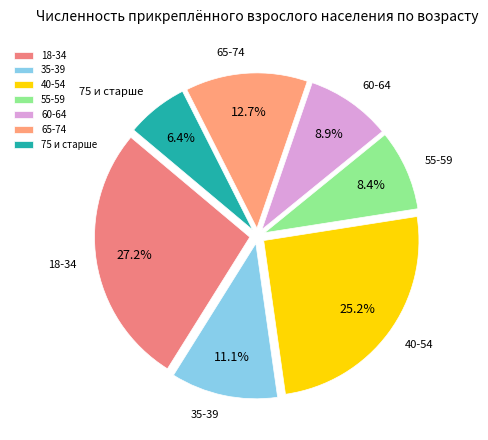

Does 75 и старше represent more than half of the total?

No